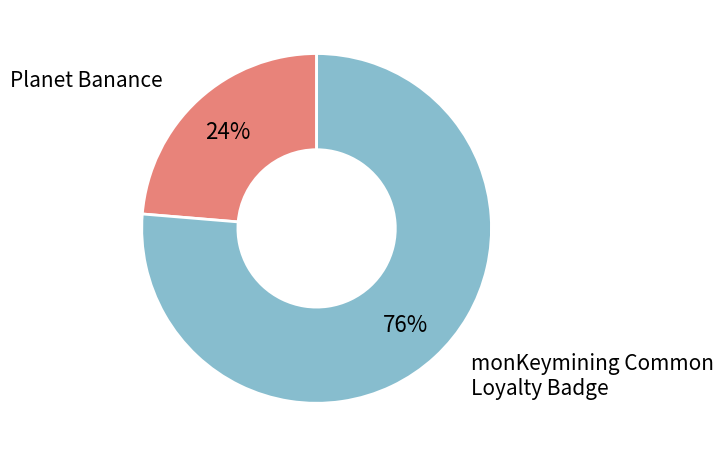

Is there any slice that represents more than half of the pie?

Yes